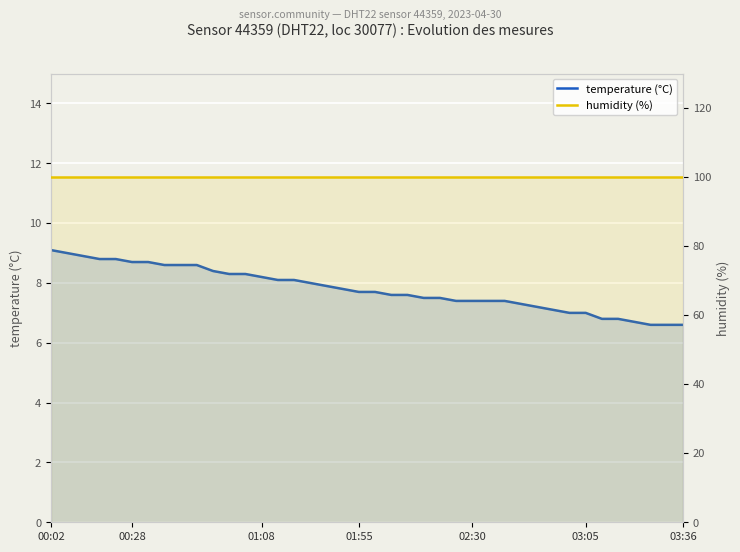

Which series has the largest total across all categories?

humidity (%)